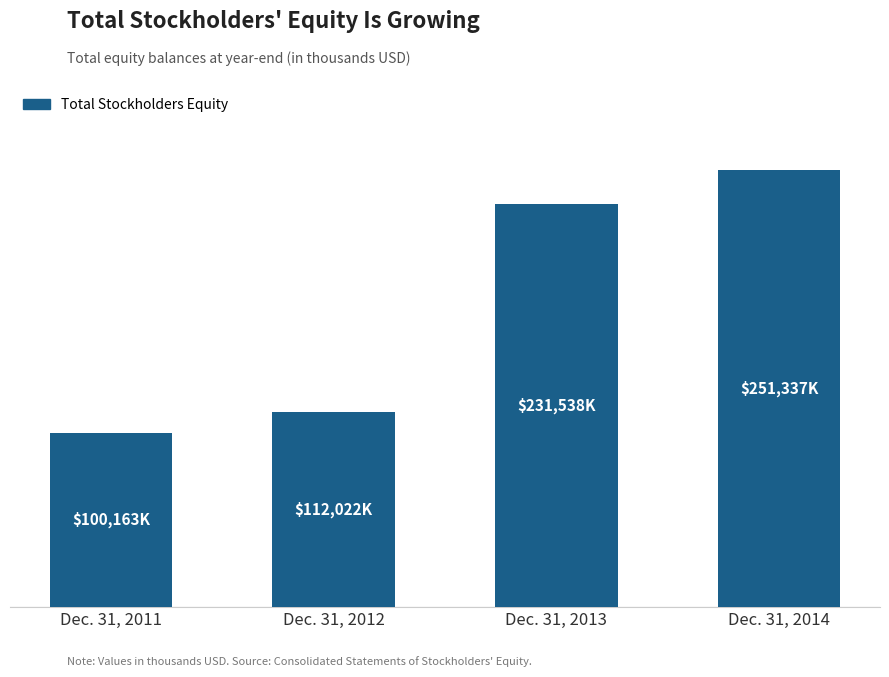

The chart shows a value of 100163 at Dec. 31, 2011. True or false?

True